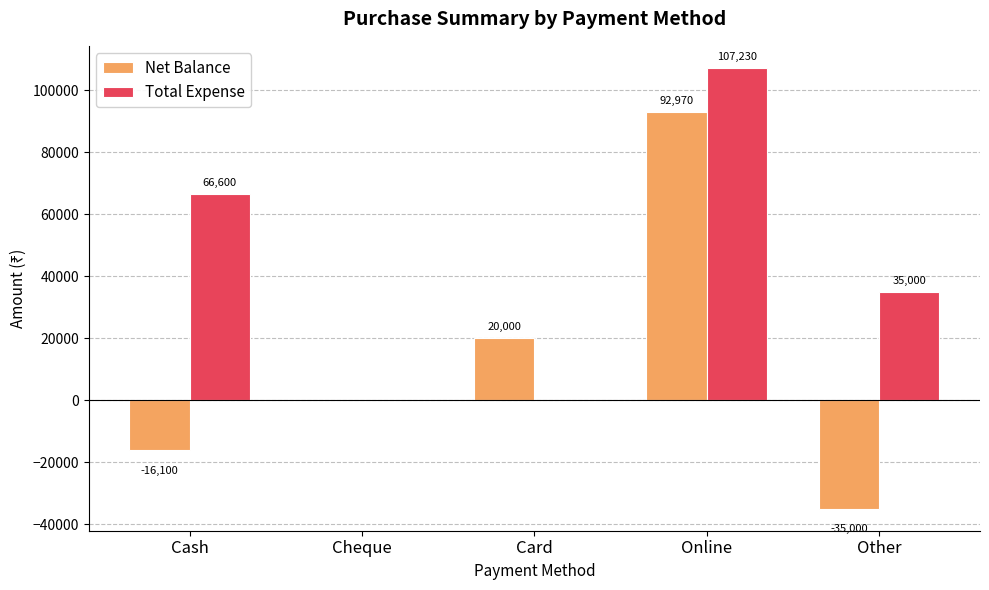

What is the sum of the Total Expense values at Card and Cash?

66600